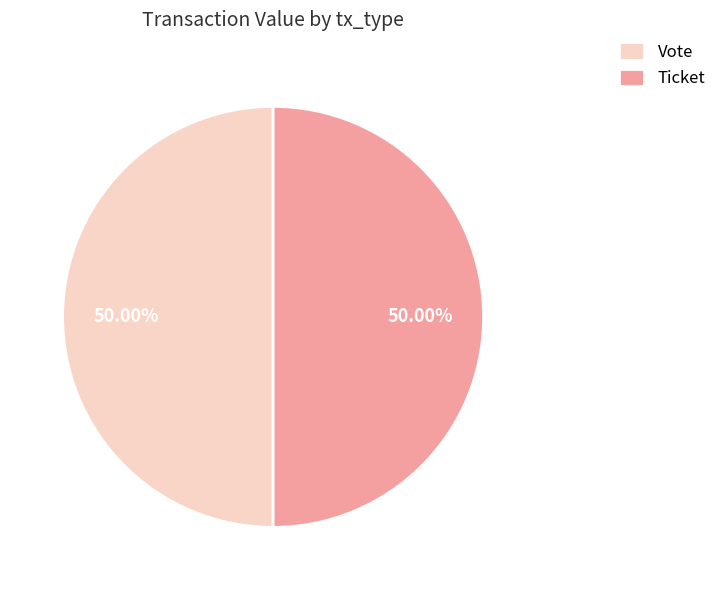

To the nearest percent, what is the combined percentage of Ticket and Vote?

100%